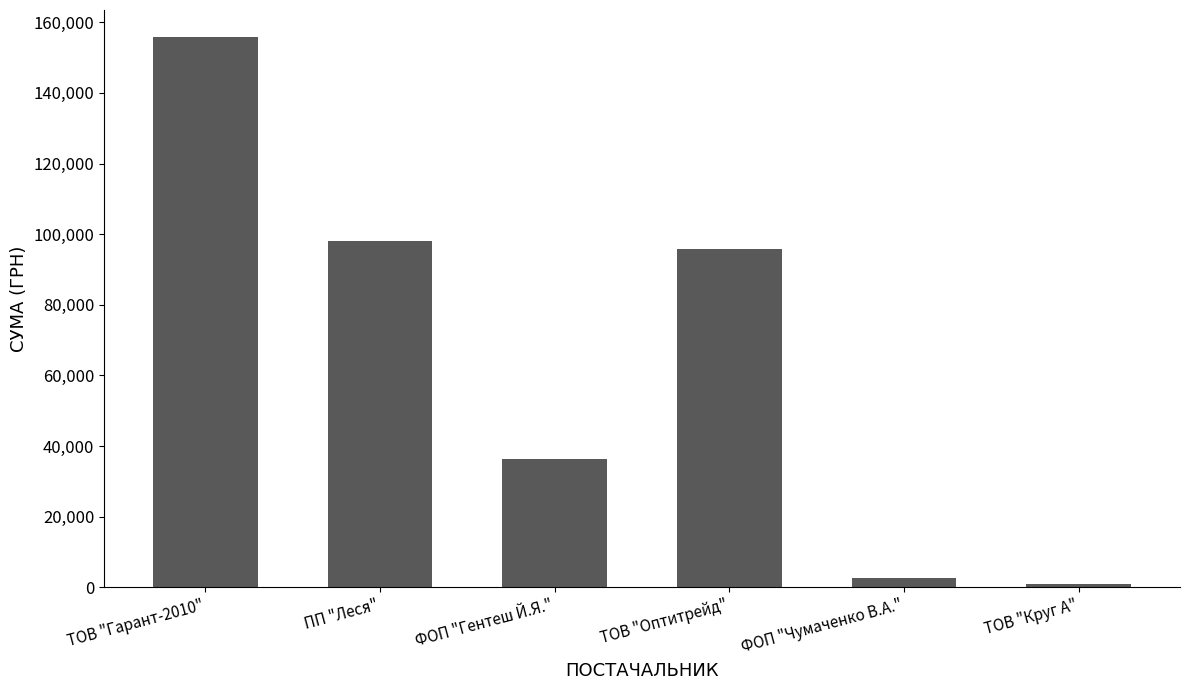

What is the difference between the maximum and minimum values?

154754.0